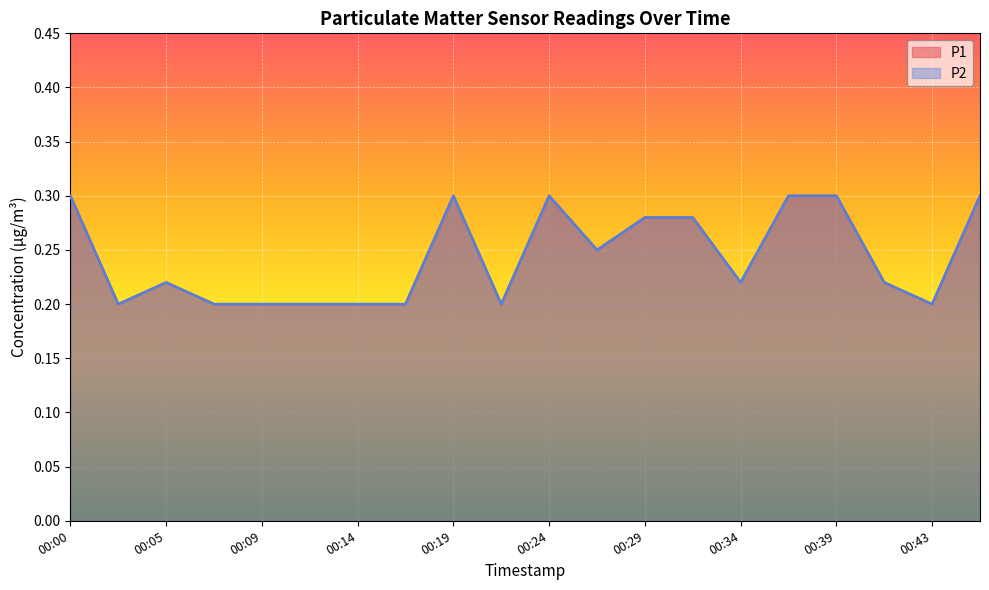

Is it true that P2 equals 0.2 at 00:39?

False